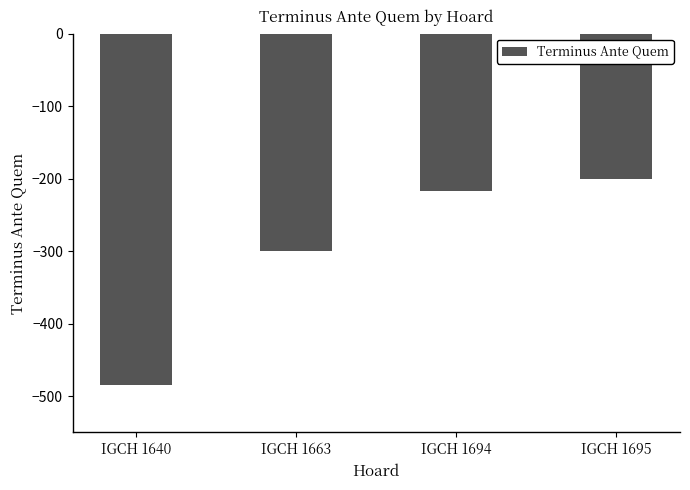

What is the difference between the values at IGCH 1640 and IGCH 1695?

285